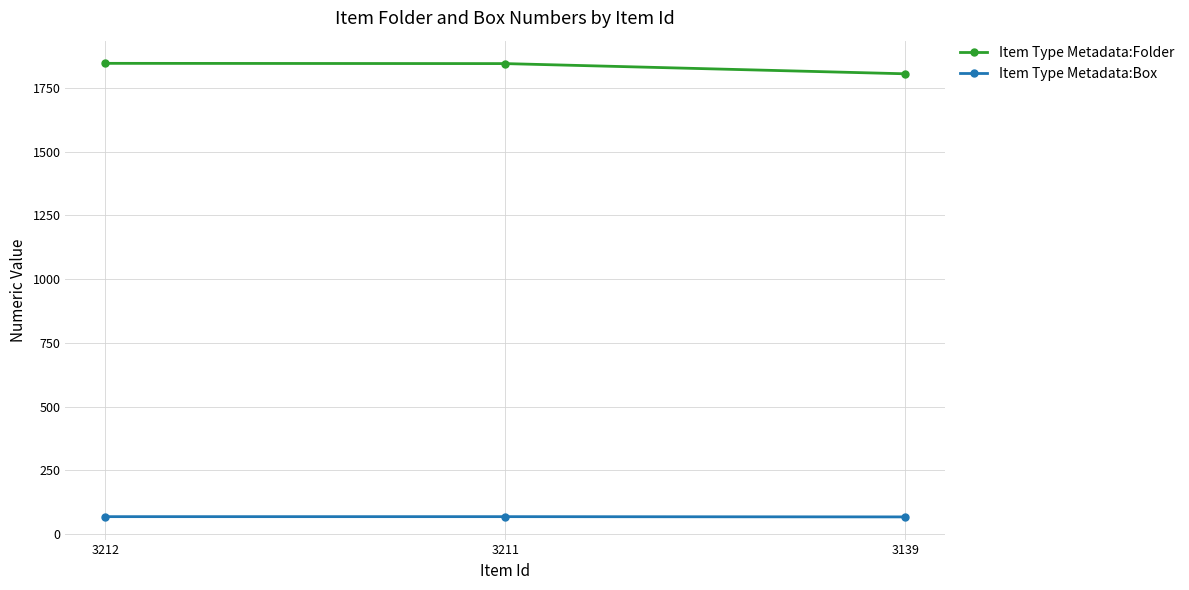

Rank the series by their average value, from highest to lowest.

Item Type Metadata:Folder, Item Type Metadata:Box